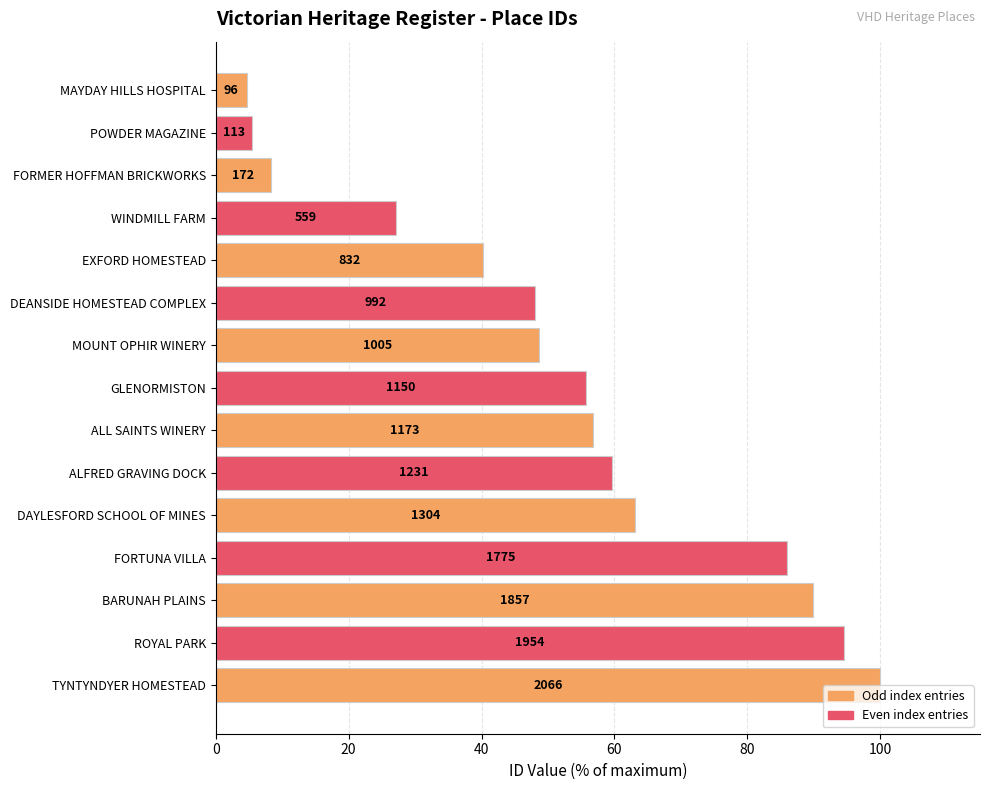

Are the bars grouped side by side (vs. stacked)?

No